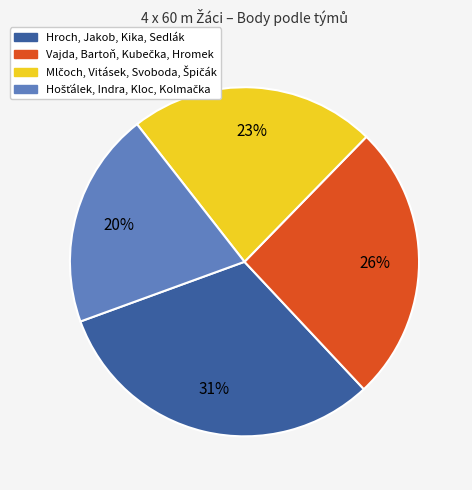

To the nearest percent, what is the average slice percentage?

25%